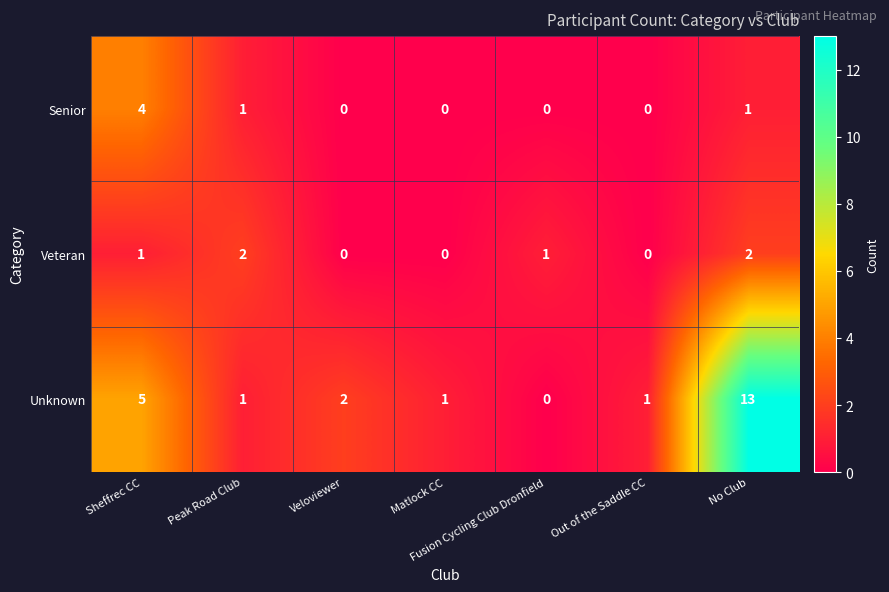

Rank the series by their maximum value, from highest to lowest.

Unknown, Senior, Veteran